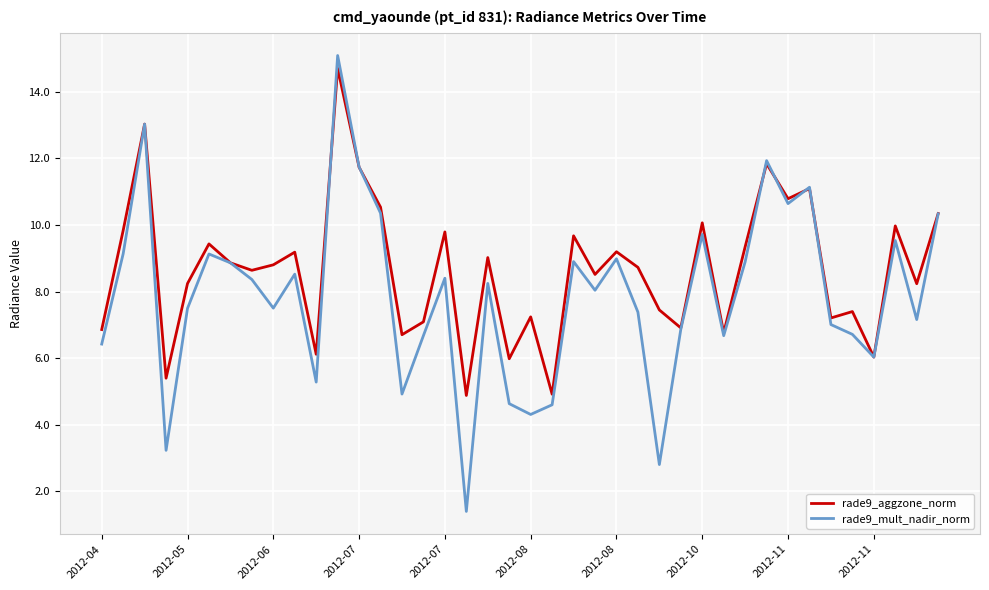

Which series has the largest range (max minus min)?

rade9_mult_nadir_norm